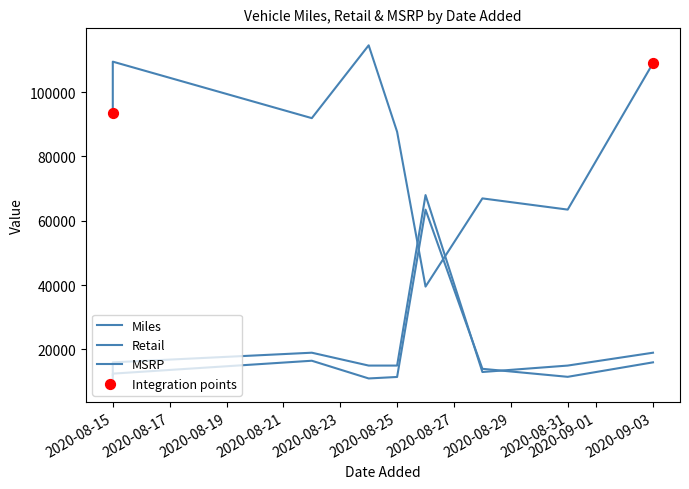

Is the value of Retail at 2020-08-28 greater than the value of MSRP at 2020-08-22?

No